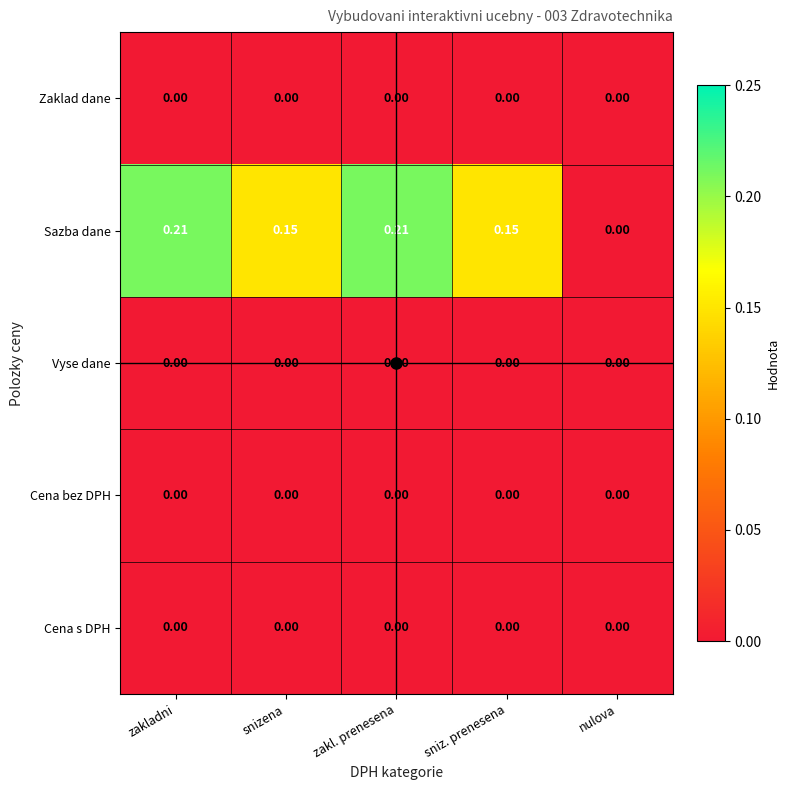

Is the value of Zaklad dane at zakl. prenesena greater than the value of Sazba dane at zakladni?

No